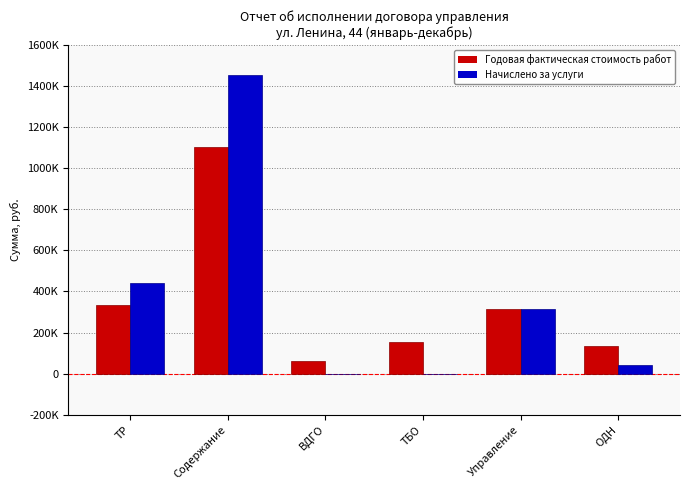

What is the spread (max minus min) of values at ВДГО?

60170.7